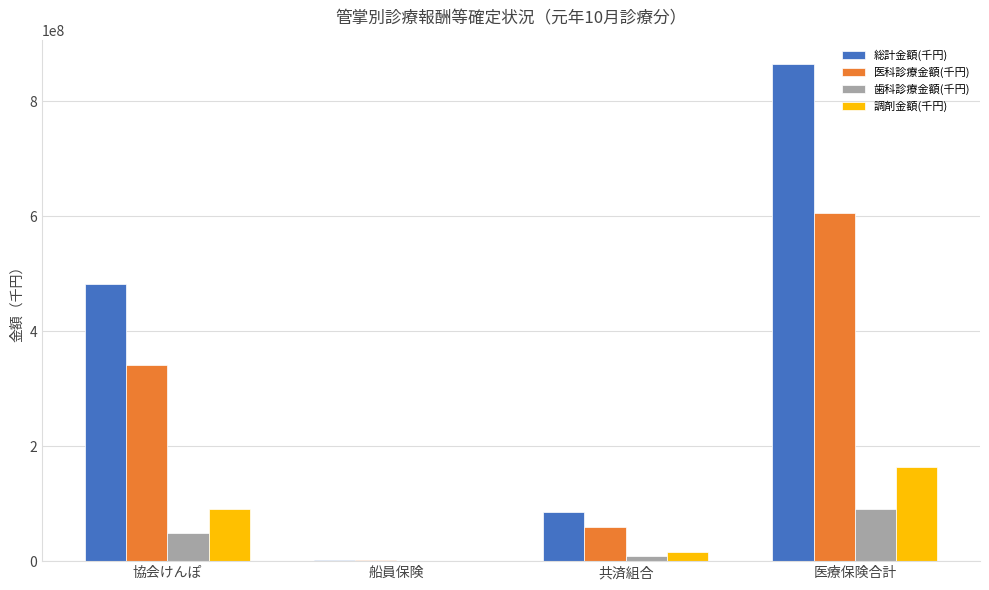

What is the sum of all 歯科診療金額(千円) values?

147105850.7